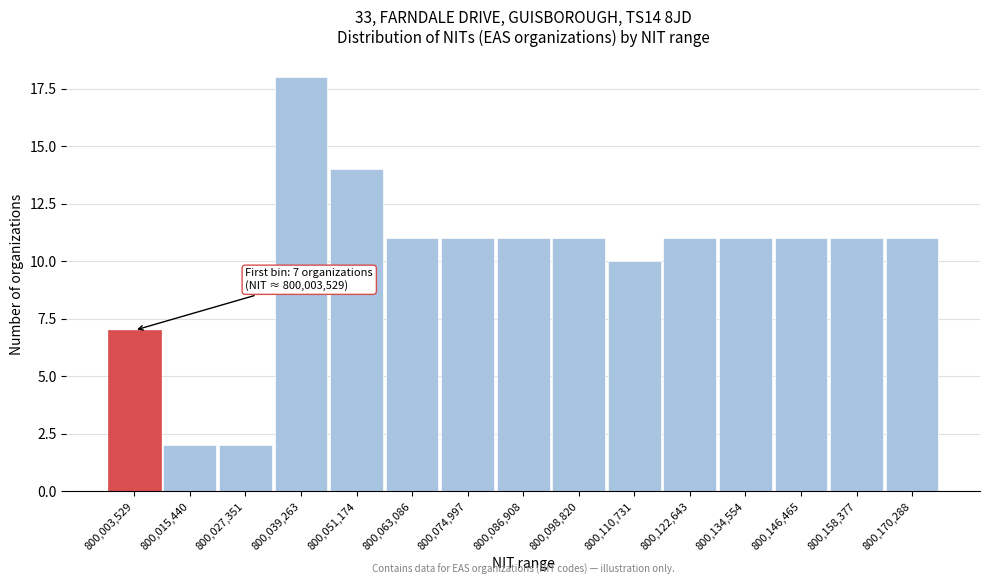

Reading right to left, transcribe all the data shown in this chart.

800,170,288=11	800,158,377=11	800,146,465=11	800,134,554=11	800,122,643=11	800,110,731=10	800,098,820=11	800,086,908=11	800,074,997=11	800,063,086=11	800,051,174=14	800,039,263=18	800,027,351=2	800,015,440=2	800,003,529=7